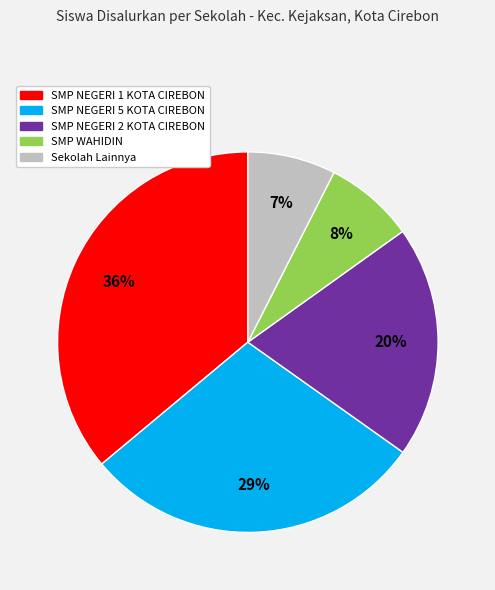

Is there a majority slice in this chart?

No